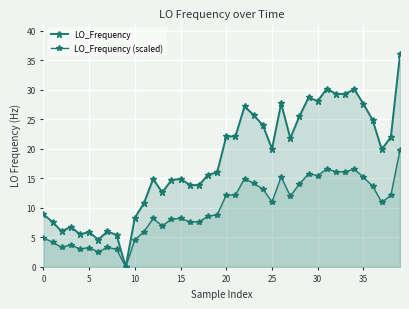

What is the difference between the maximum and minimum values in the LO_Frequency (scaled) series?

19.8